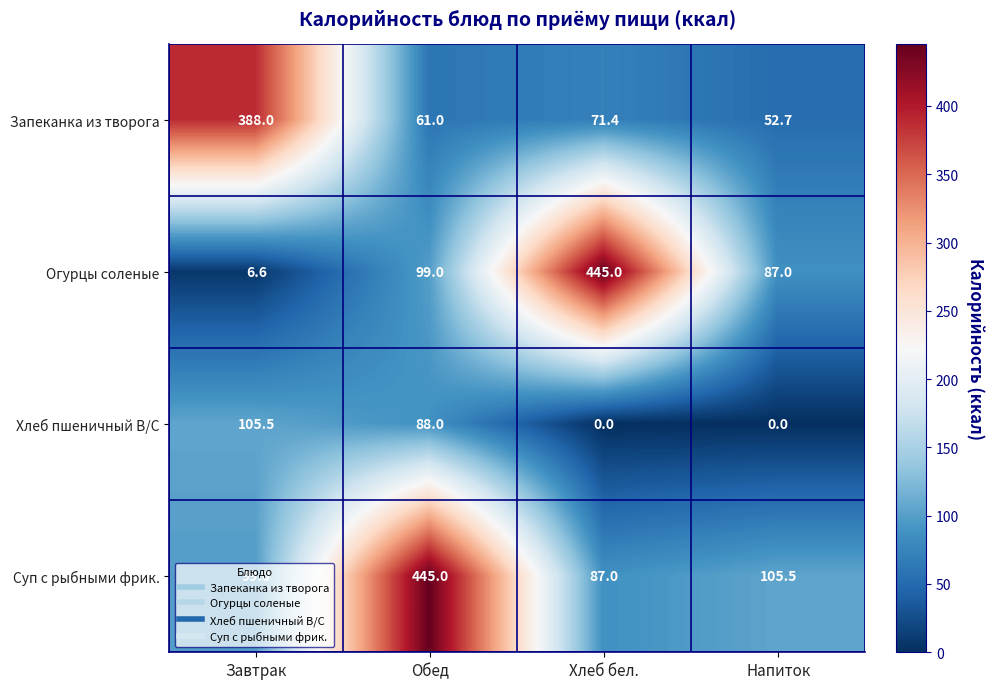

Between Завтрак and Обед, which series saw the biggest shift?

Суп с рыбными фрик.